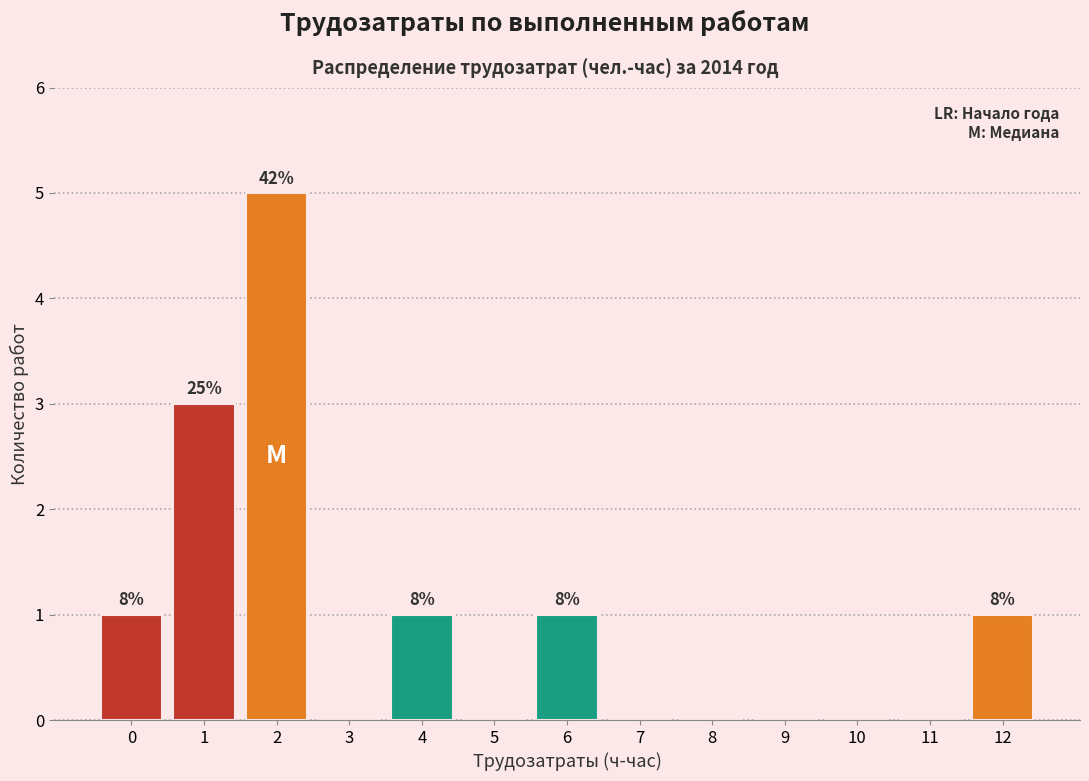

Reading right to left, extract all data points from this chart.

12=1	11=0	10=0	9=0	8=0	7=0	6=1	5=0	4=1	3=0	2=5	1=3	0=1